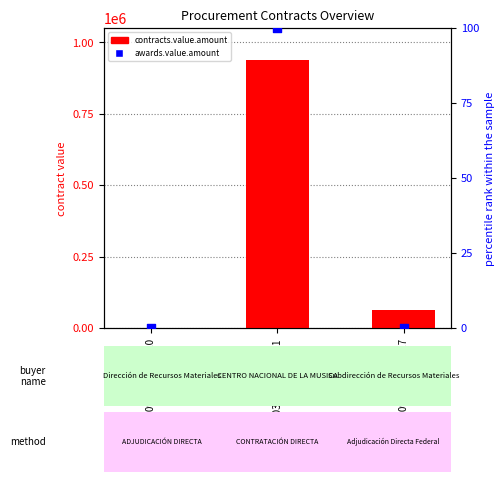

Is the value of contracts.value.amount at 2021CD-000034-0010300001 greater than the value of awards.value.amount (% scale) at AA-048E00995-E815-2017?

Yes